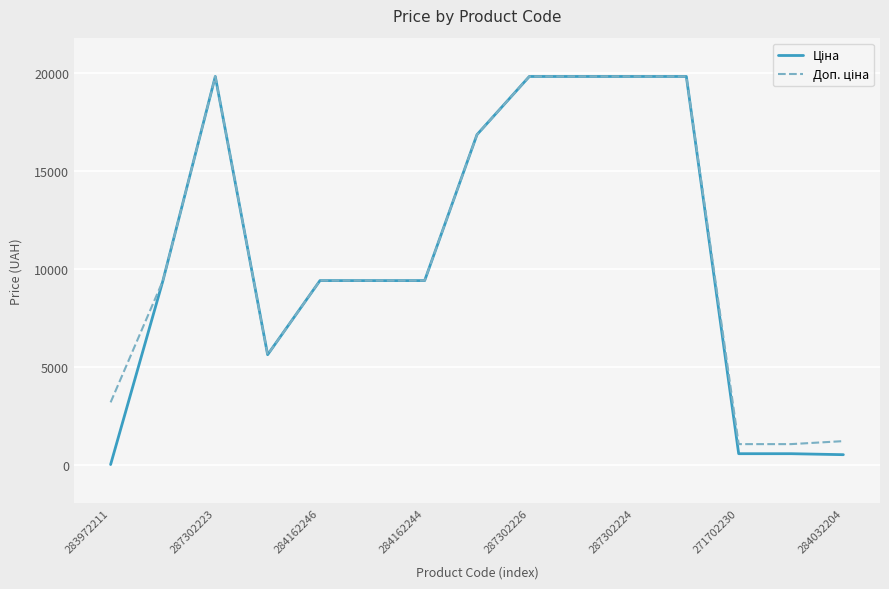

How many lines are shown in the chart?

2